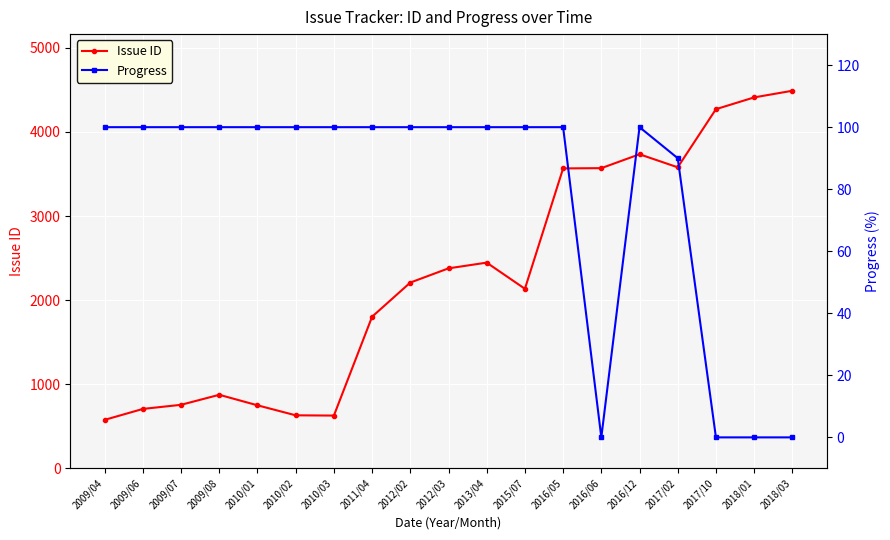

The value of Progress at 2018/01 is 0. True or false?

True